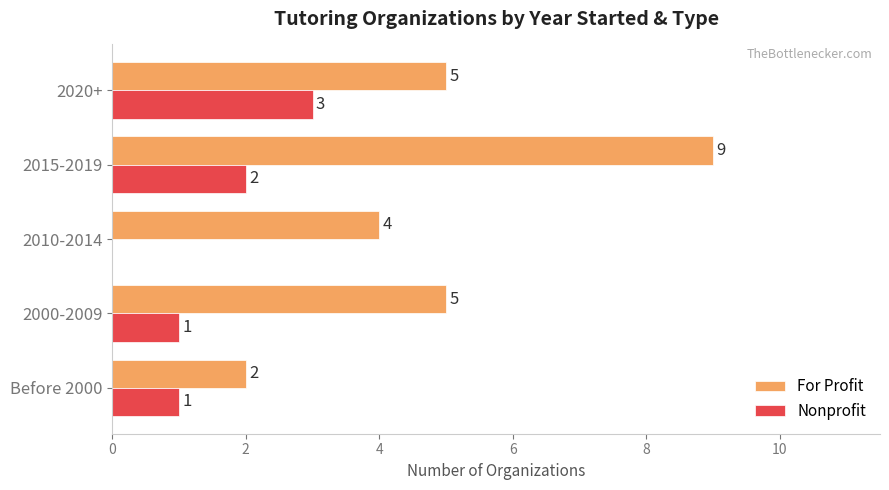

At which category is the sum across all series the highest?

2015-2019